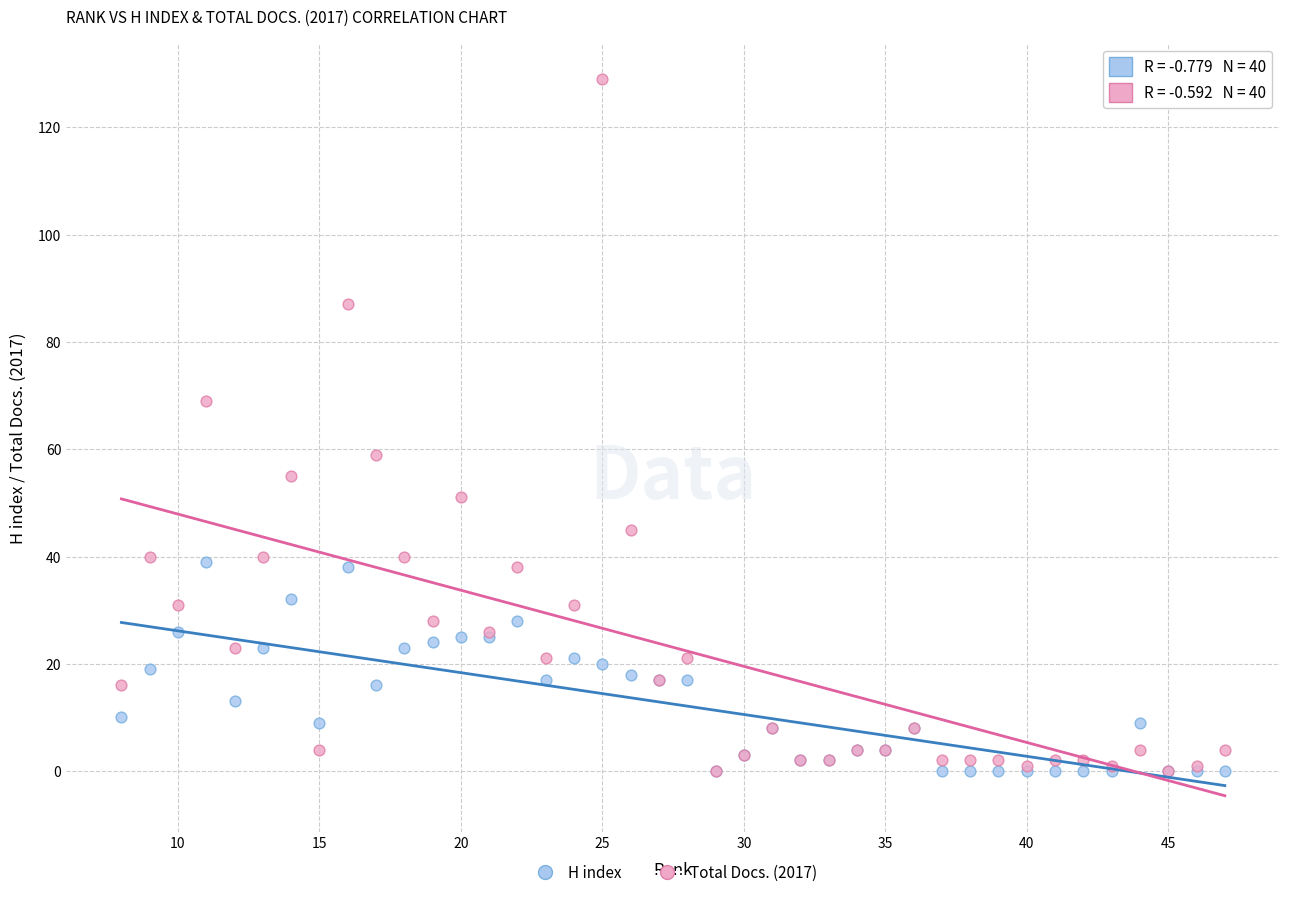

What are all the series names shown in the legend?

H index, Total Docs. (2017)